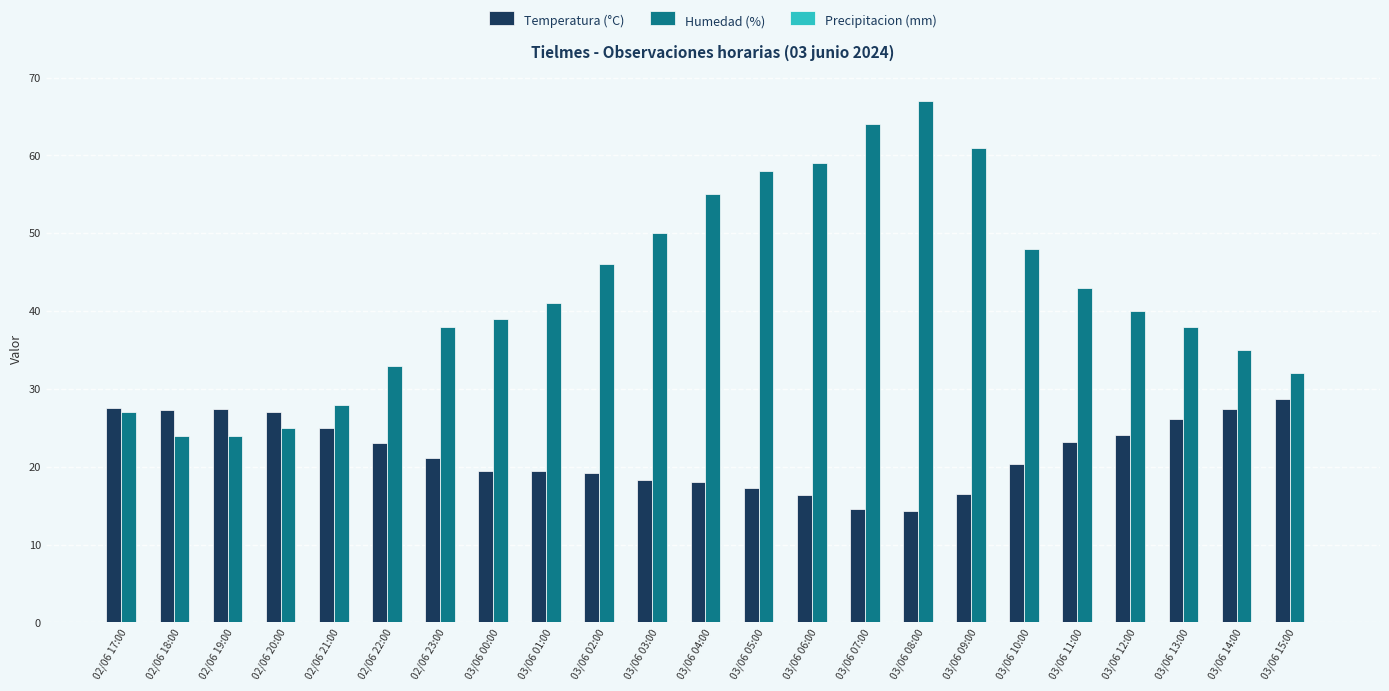

The Temperatura (°C) series shows 21.2 at 03/06 07:00. True or false?

False